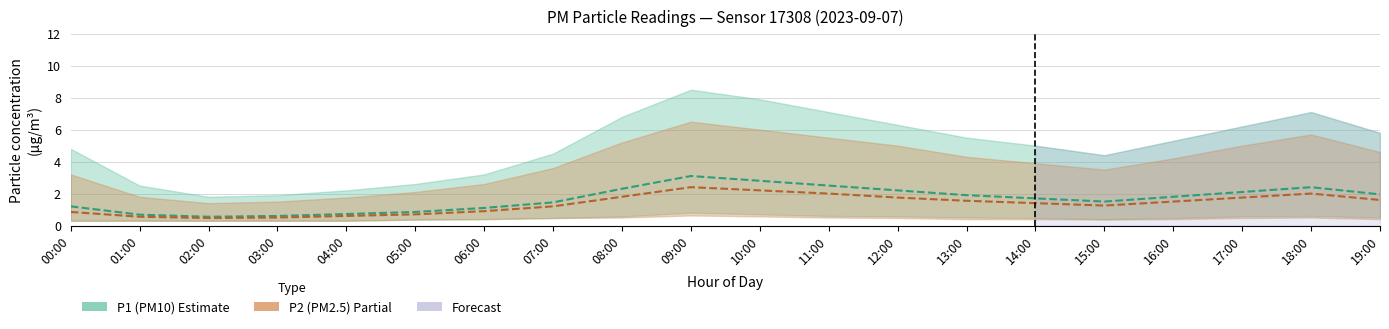

What is the minimum value shown in the chart?

0.5